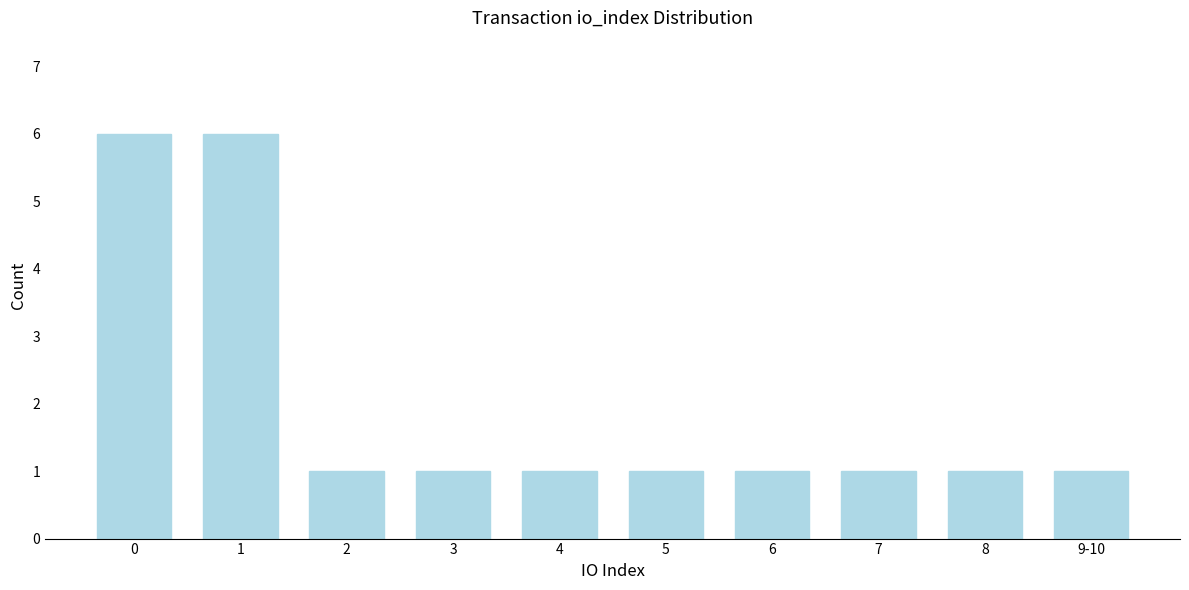

Reading right to left, transcribe all the data shown in this chart.

9-10=1	8=1	7=1	6=1	5=1	4=1	3=1	2=1	1=6	0=6